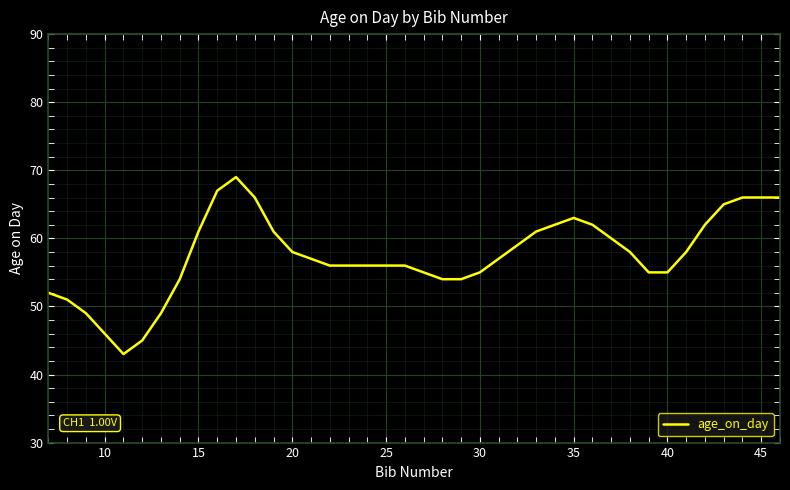

What is the difference between the maximum and minimum values?

26